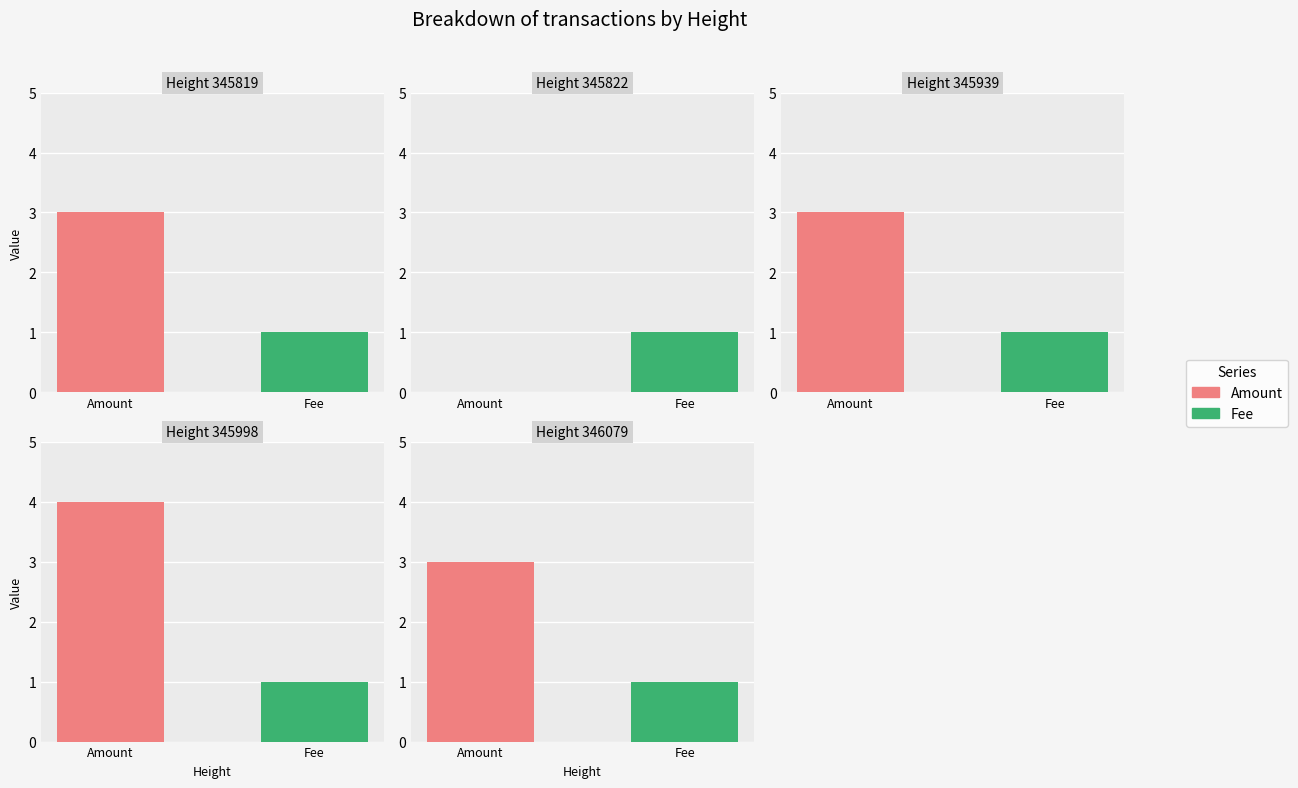

How many bars are there in each group?

2